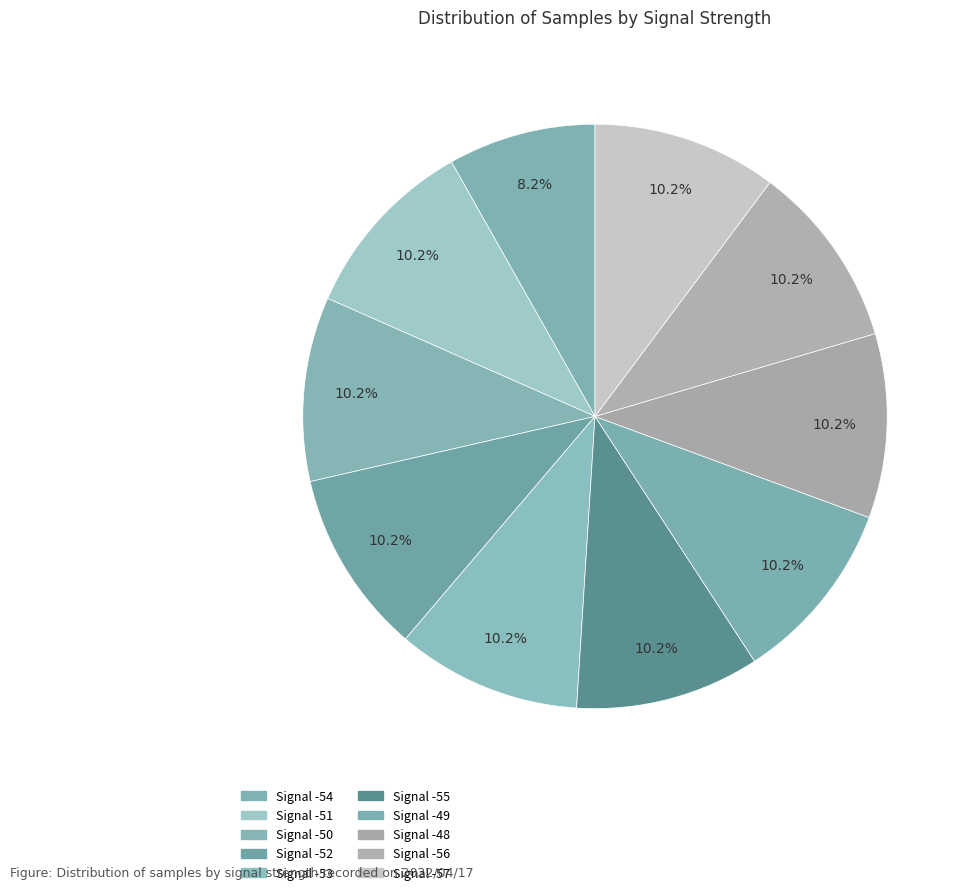

Count the number of slices in the pie.

10